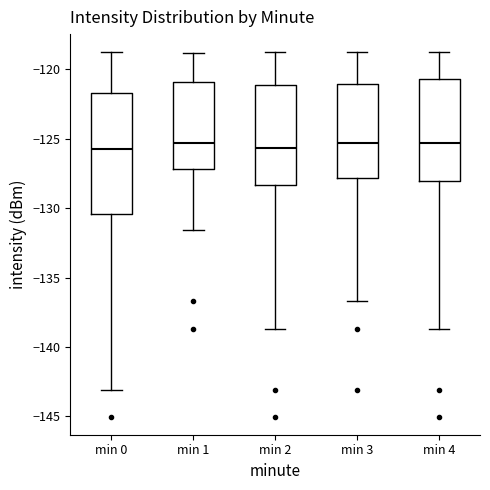

Reading left to right, read every box against the y-axis: the position of its median line, the range the box covers, and the ends of its whiskers. The values are not printed on the chart, so give them approximately, as read against the axis.

min 0: median -126.0, box -130.5 to -121.5, whiskers -143.0 to -119.0
min 1: median -125.5, box -127.0 to -121.0, whiskers -131.5 to -119.0
min 2: median -125.5, box -128.5 to -121.0, whiskers -138.5 to -119.0
min 3: median -125.5, box -128.0 to -121.0, whiskers -136.5 to -119.0
min 4: median -125.5, box -128.0 to -120.5, whiskers -138.5 to -119.0